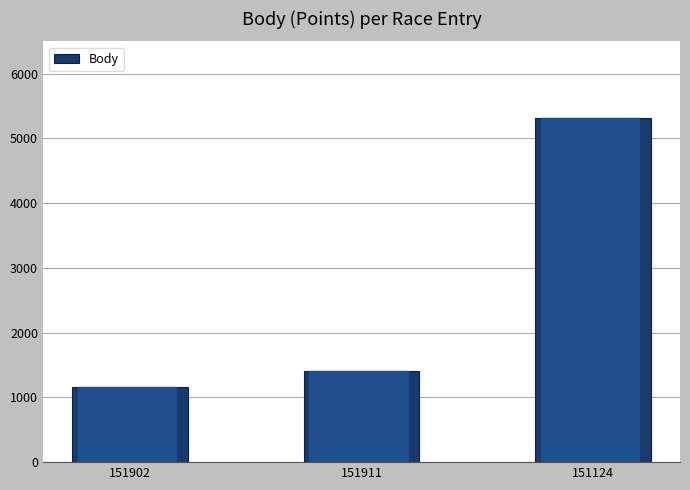

Between 151124 and 151911, which is larger?

151124